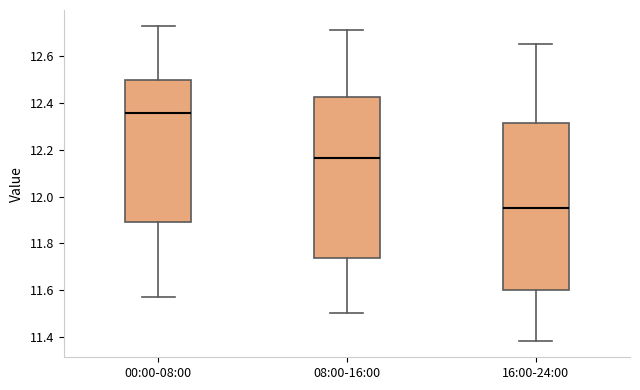

Which box is the tallest, from its lower edge to its upper edge?

16:00-24:00